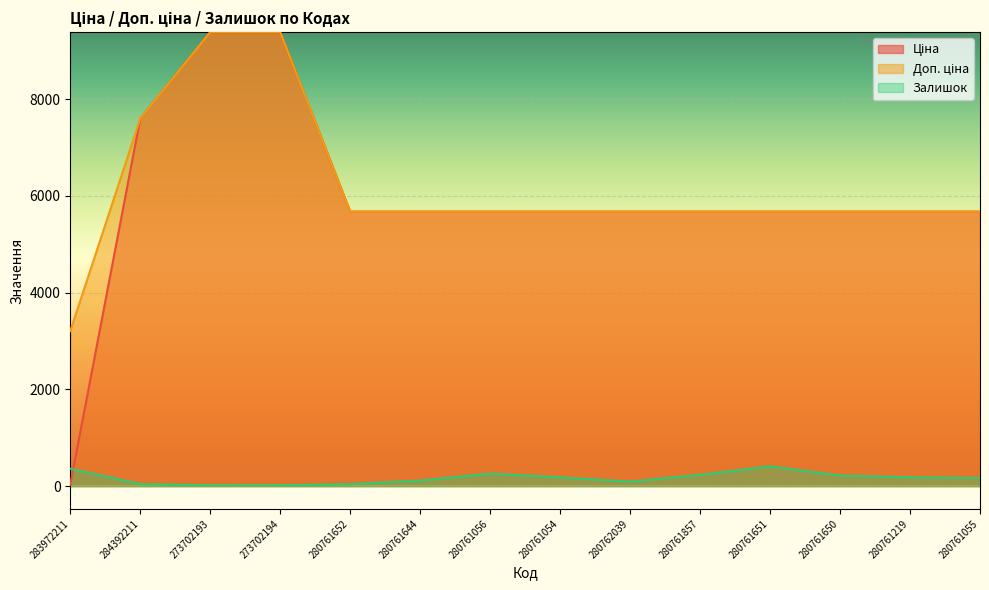

What is the label of the 4th point from the left?

273702194